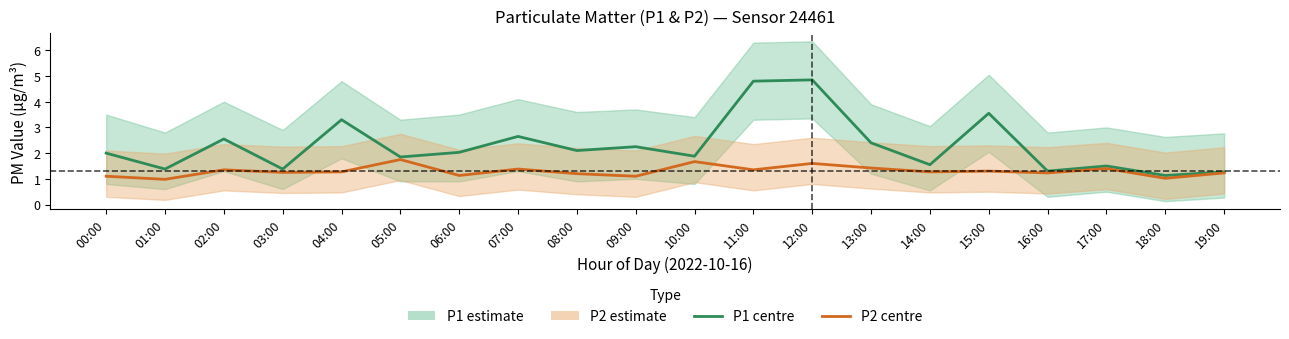

What is the difference between the maximum and minimum values in the P2 series?

0.8